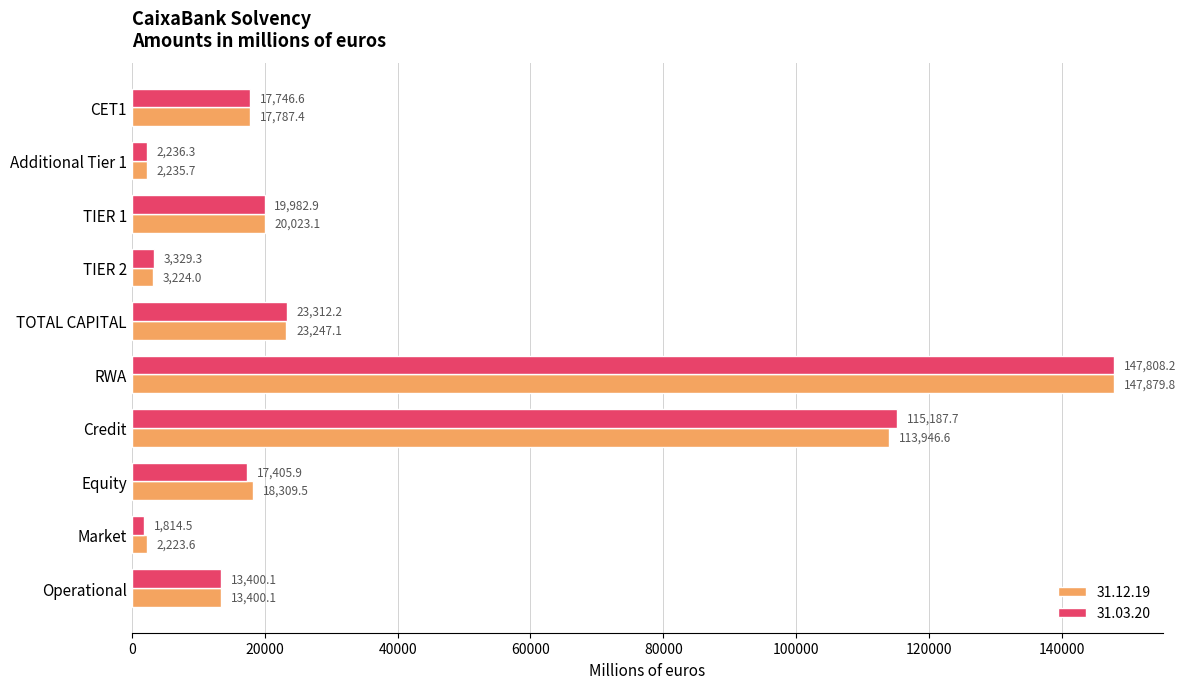

The value of 31.03.20 at Operational is 23439.2. True or false?

False